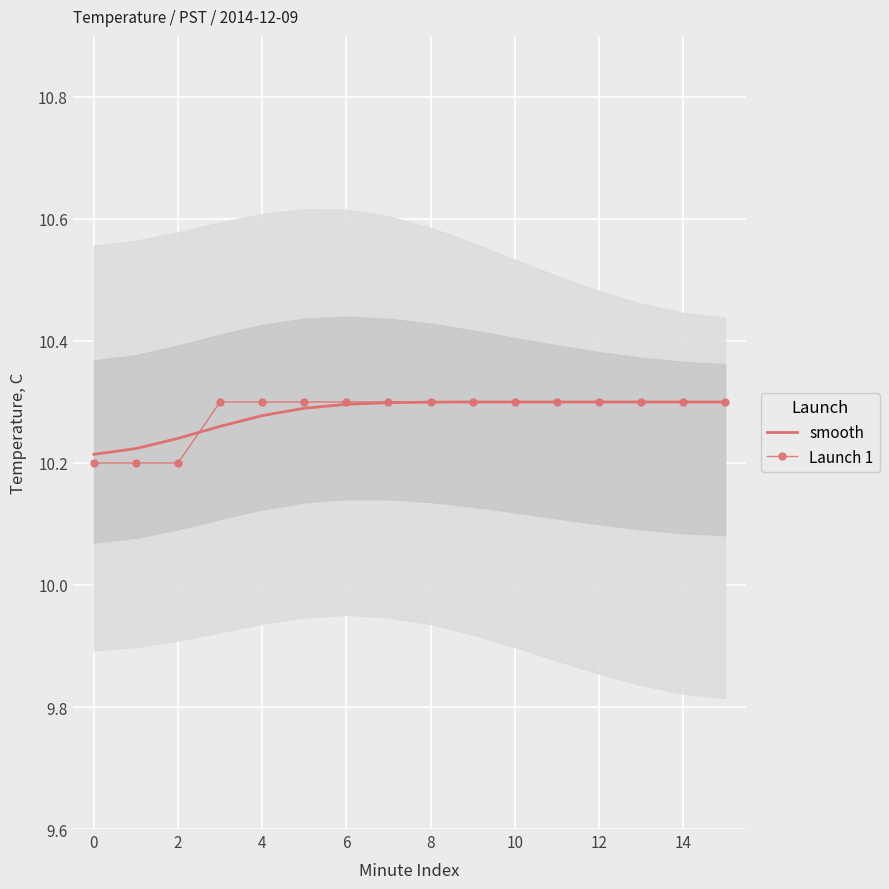

True or false: smooth has a value of 10.3 at 8.

True